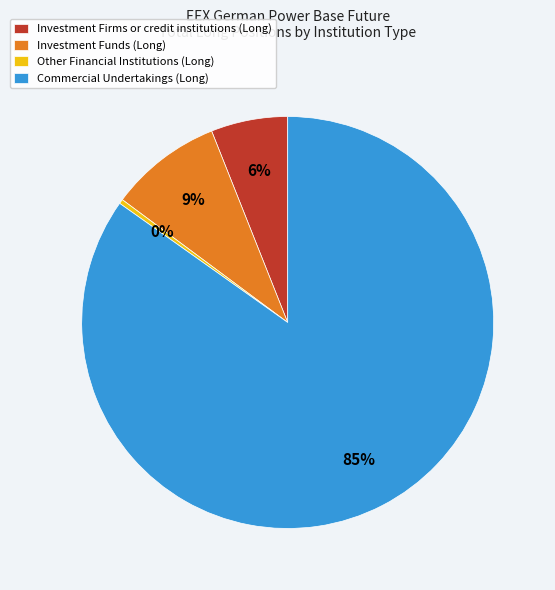

Does any single category account for the majority?

Yes